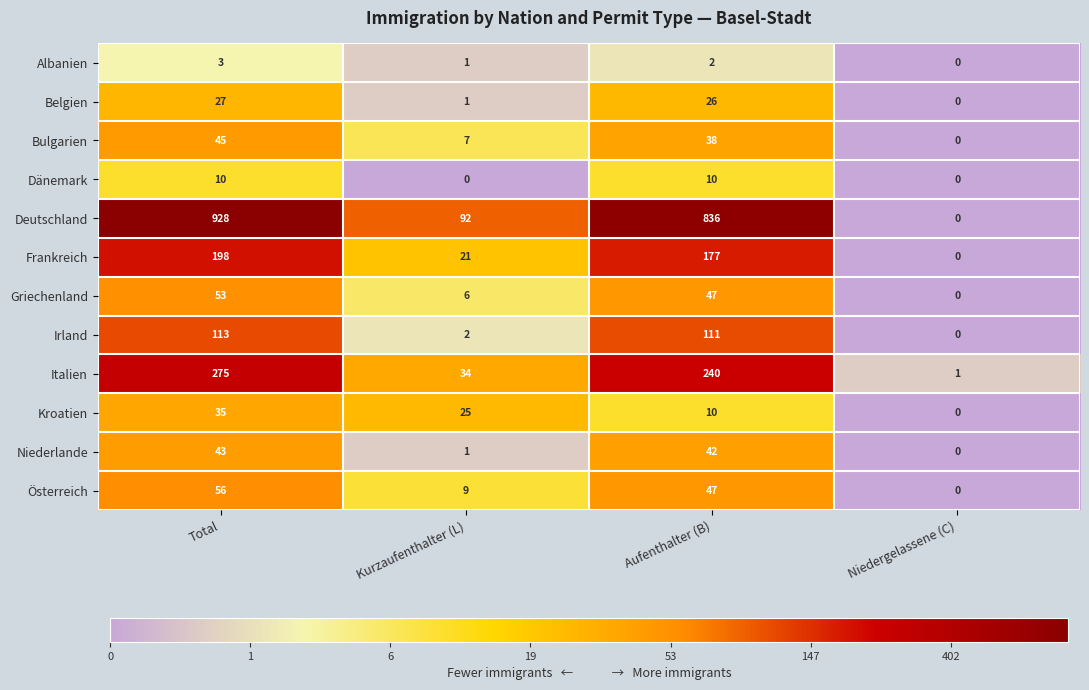

Count the number of data series in this chart.

12